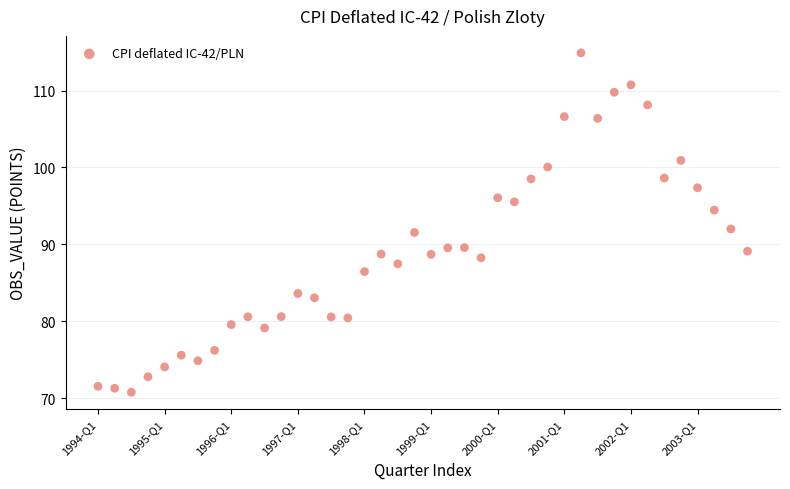

What is the range of X values (max minus min)?

39.0